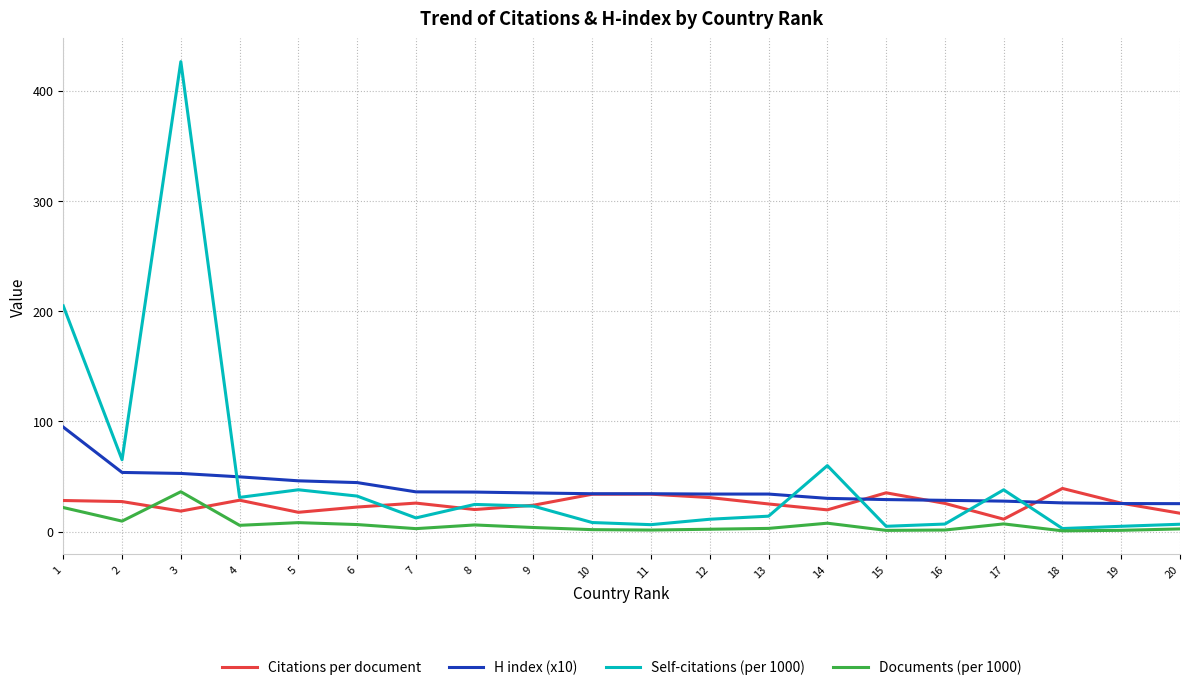

Which label corresponds to the largest value in the chart?

3